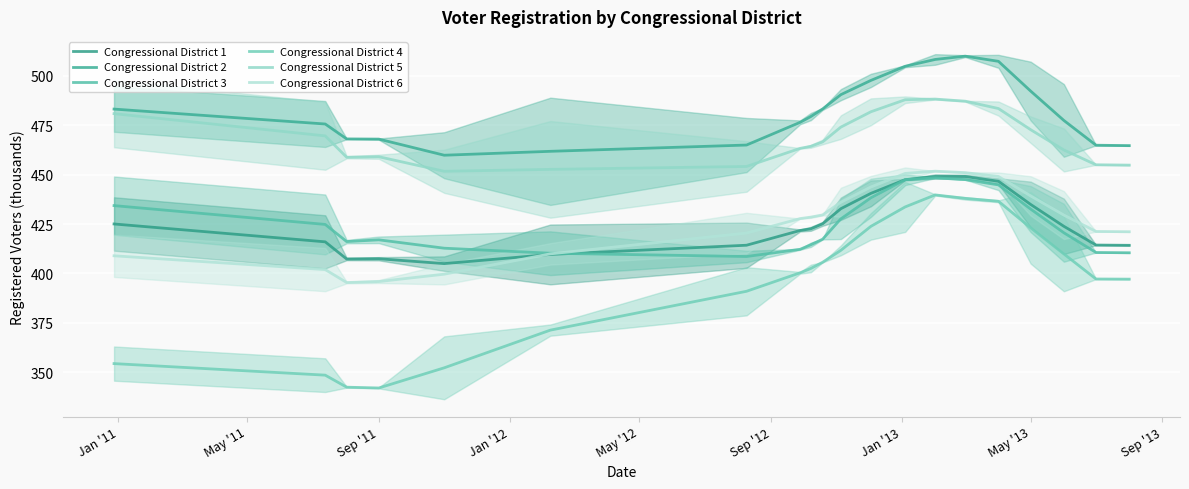

What is the difference between the Congressional District 2 values at May '13 and Sep '12?

14.7